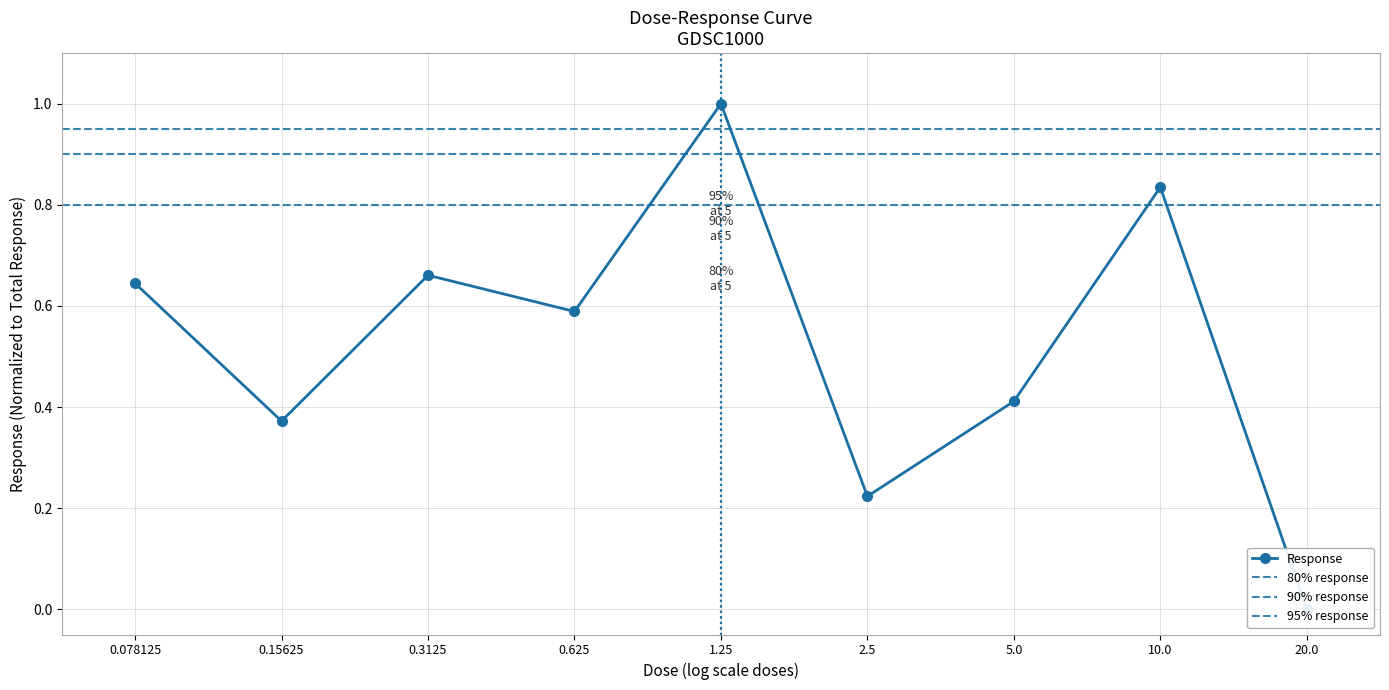

What value does the data have at 0.3125?

0.7